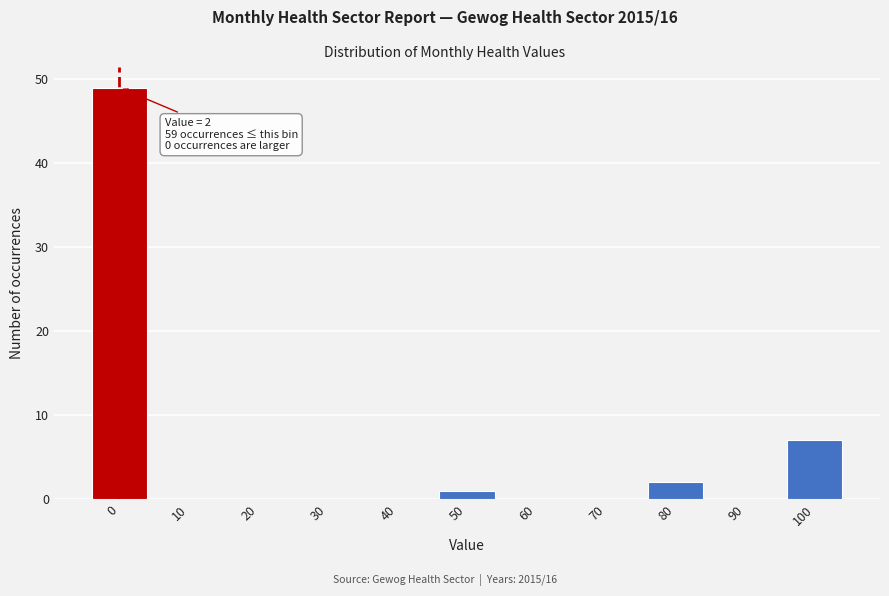

Reading left to right, list all the values displayed in this chart.

0=49	10=0	20=0	30=0	40=0	50=1	60=0	70=0	80=2	90=0	100=7